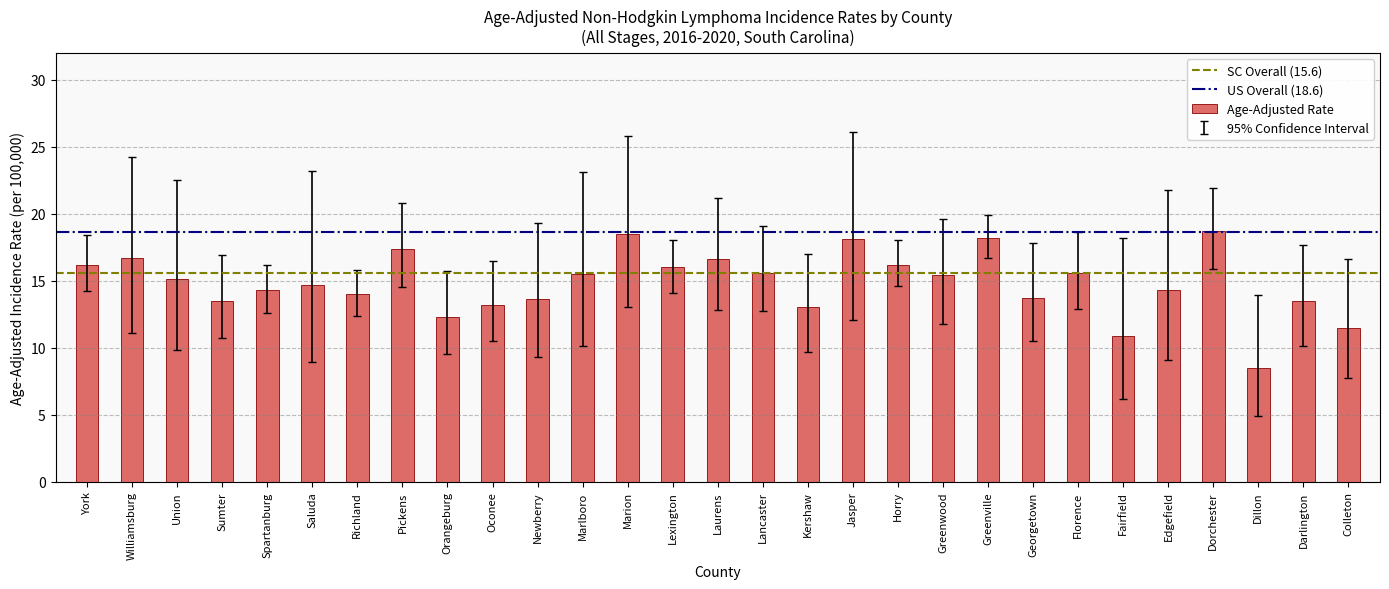

What is the average value?

14.9